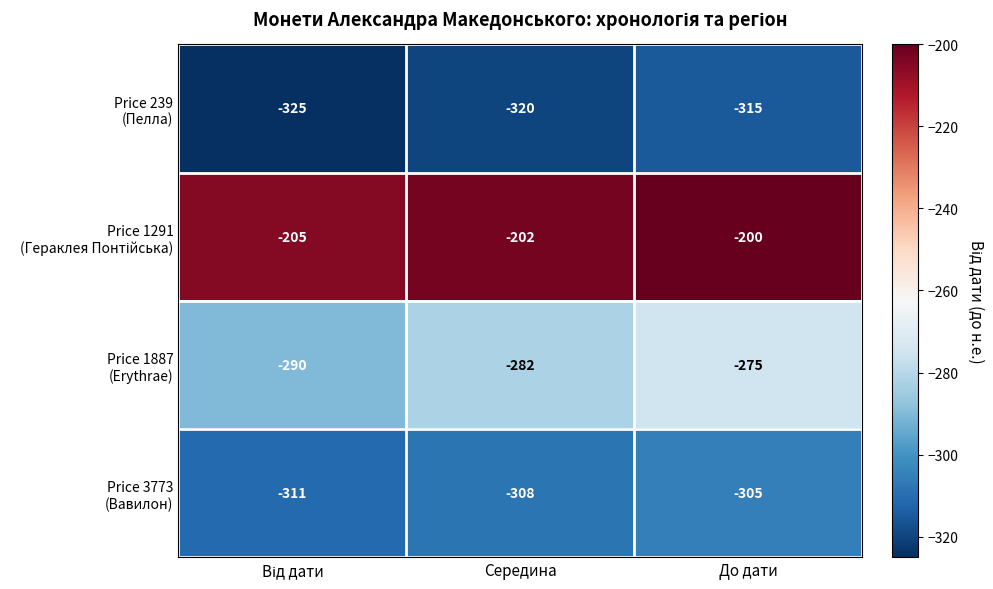

What is the maximum value shown in the chart?

-200